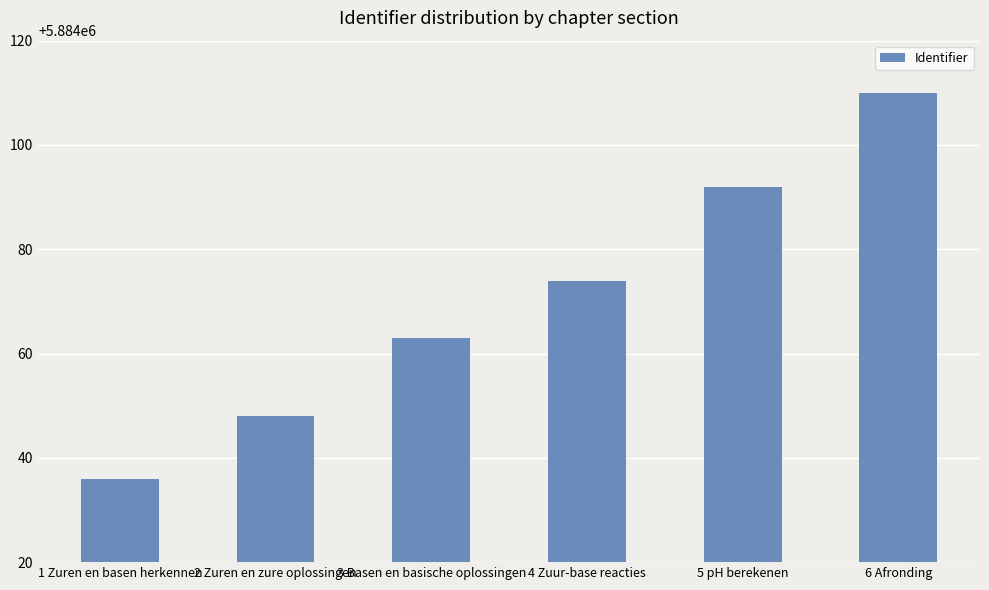

True or false: the data shows 2926244 at 5 pH berekenen.

False